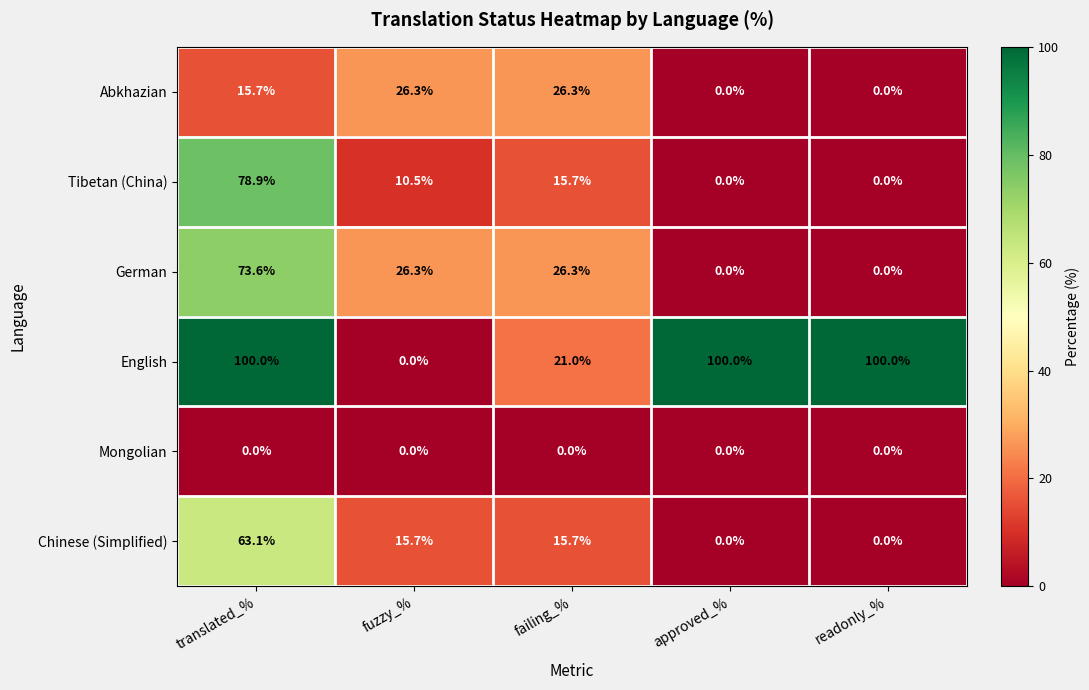

Reading left to right, extract all data points from this chart.

Abkhazian: 15.7	26.3	26.3	0.0	0.0
Tibetan (China): 78.9	10.5	15.7	0.0	0.0
German: 73.6	26.3	26.3	0.0	0.0
English: 100.0	0.0	21.0	100.0	100.0
Mongolian: 0.0	0.0	0.0	0.0	0.0
Chinese (Simplified): 63.1	15.7	15.7	0.0	0.0